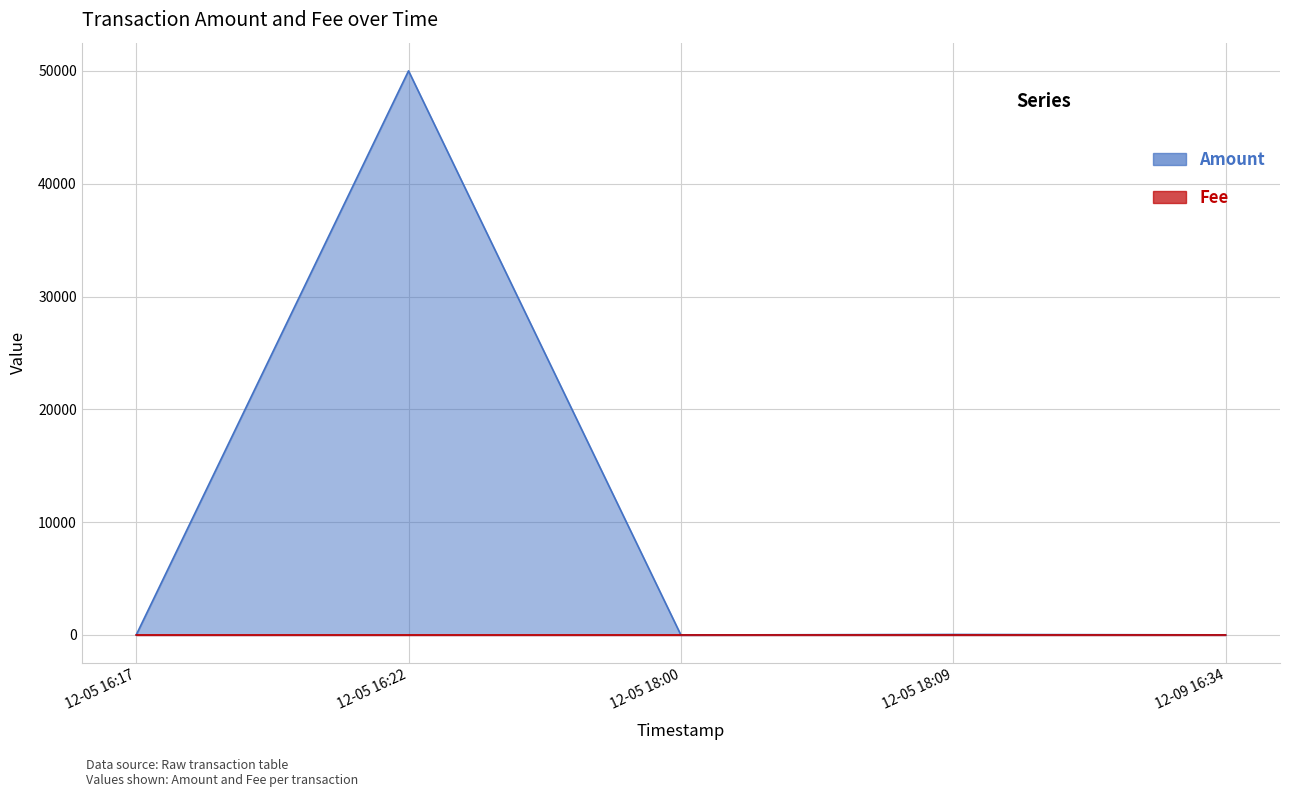

Which category has the lowest value across all series?

12-05 16:17